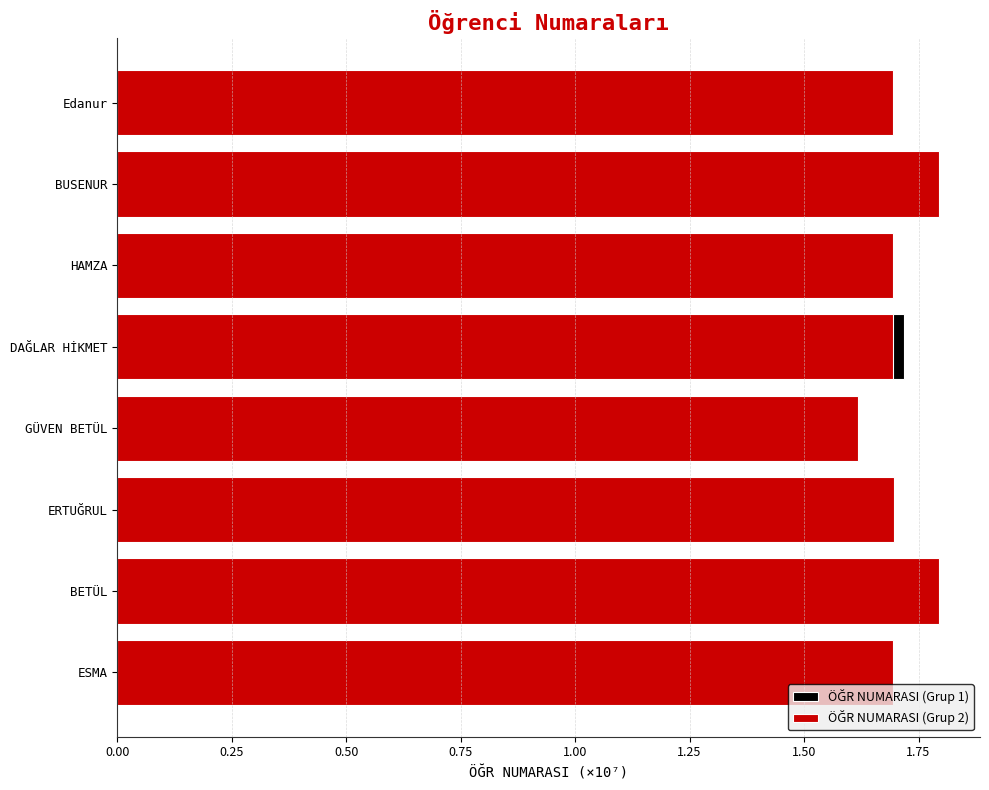

How many bars are there in each group?

2